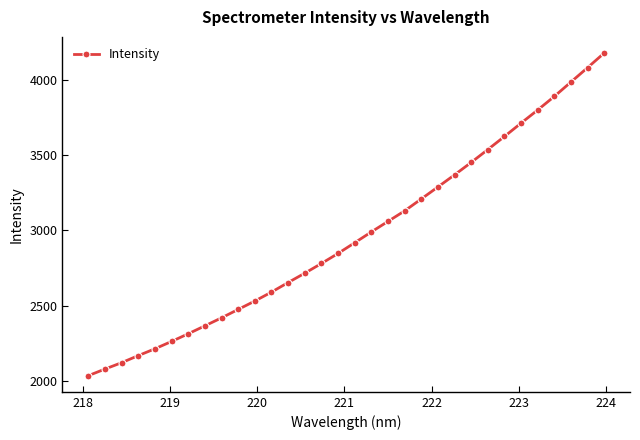

What is the average value?

2962.3